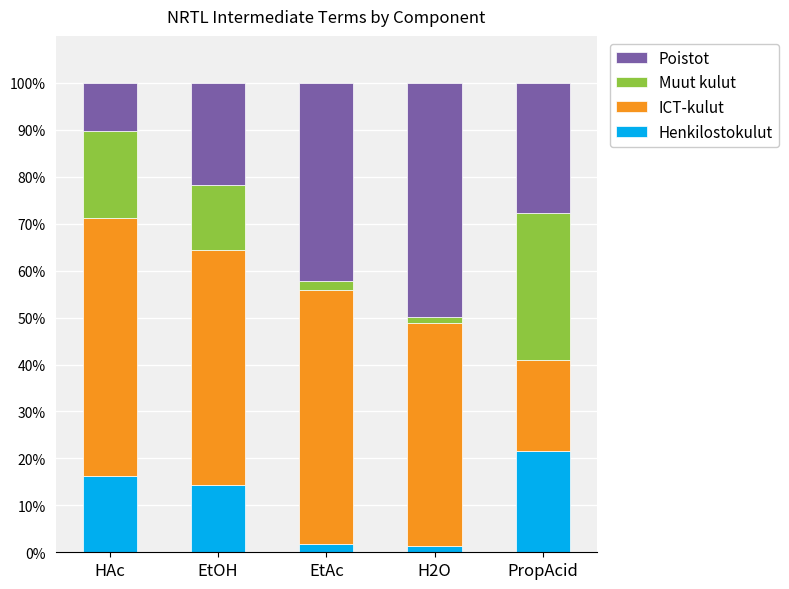

Reading right to left, transcribe the values for Henkilostokulut.

21.6	1.2	1.9	14.3	16.2